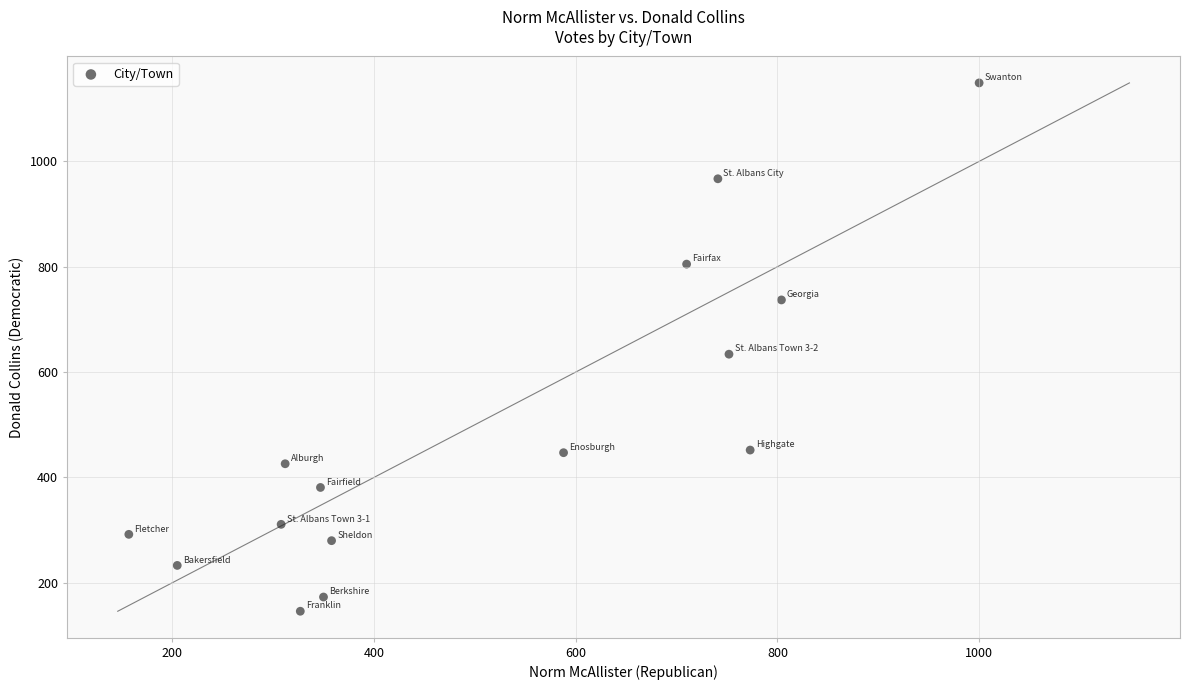

What Y value in the scatter plot is closest to 647?

634